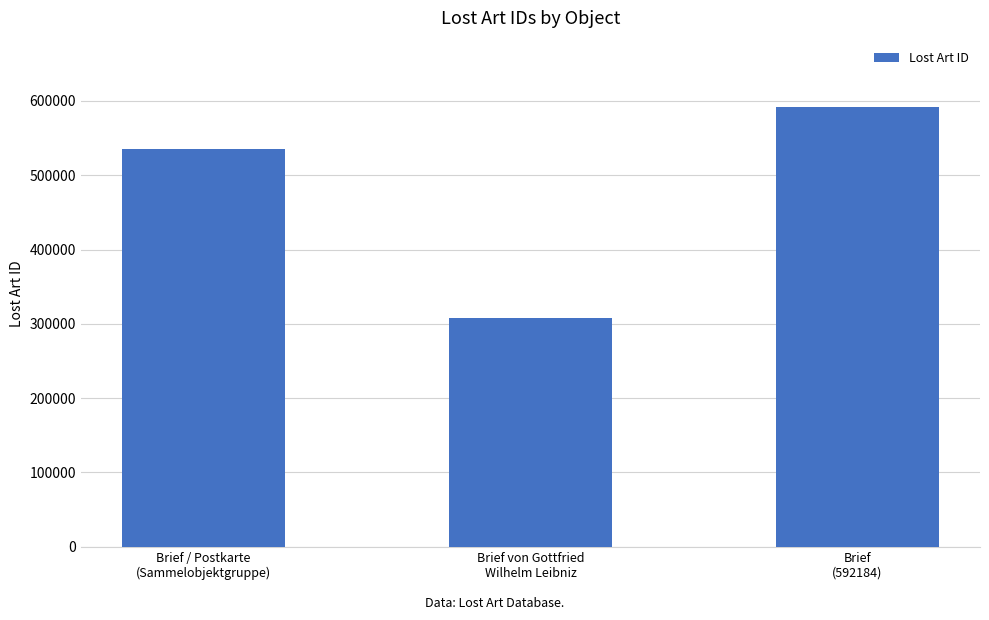

Which has a higher value, Brief von Gottfried
Wilhelm Leibniz or Brief / Postkarte
(Sammelobjektgruppe)?

Brief / Postkarte
(Sammelobjektgruppe)